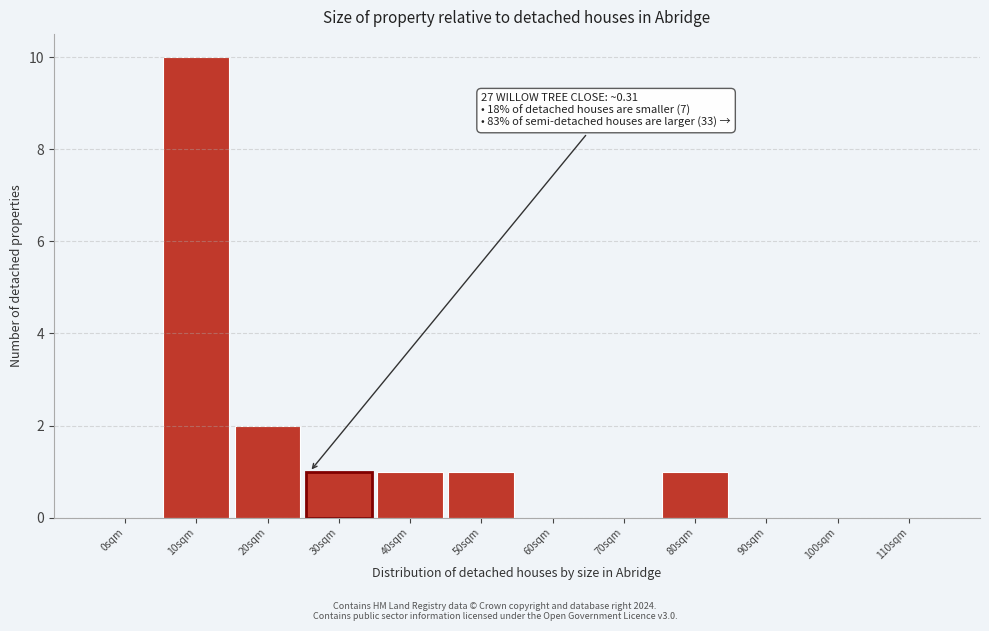

Reading right to left, transcribe all the data shown in this chart.

110sqm=0	100sqm=0	90sqm=0	80sqm=1	70sqm=0	60sqm=0	50sqm=1	40sqm=1	30sqm=1	20sqm=2	10sqm=10	0sqm=0